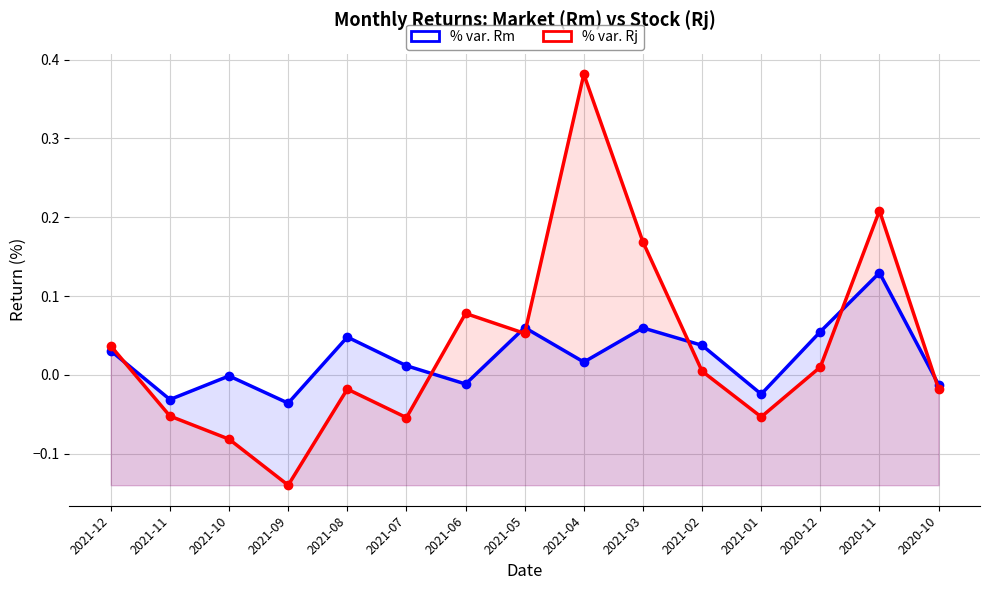

Between 2021-10 and 2020-11, which series saw the biggest shift?

% var. Rj